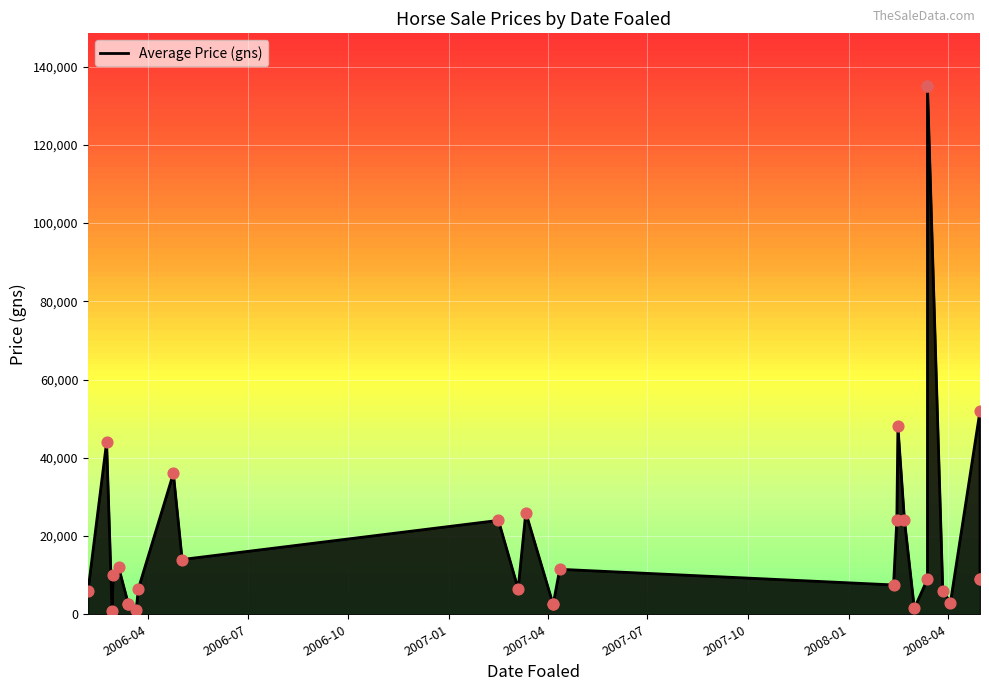

Which has a higher value, 2006-02-22 or 2008-03-27?

2006-02-22